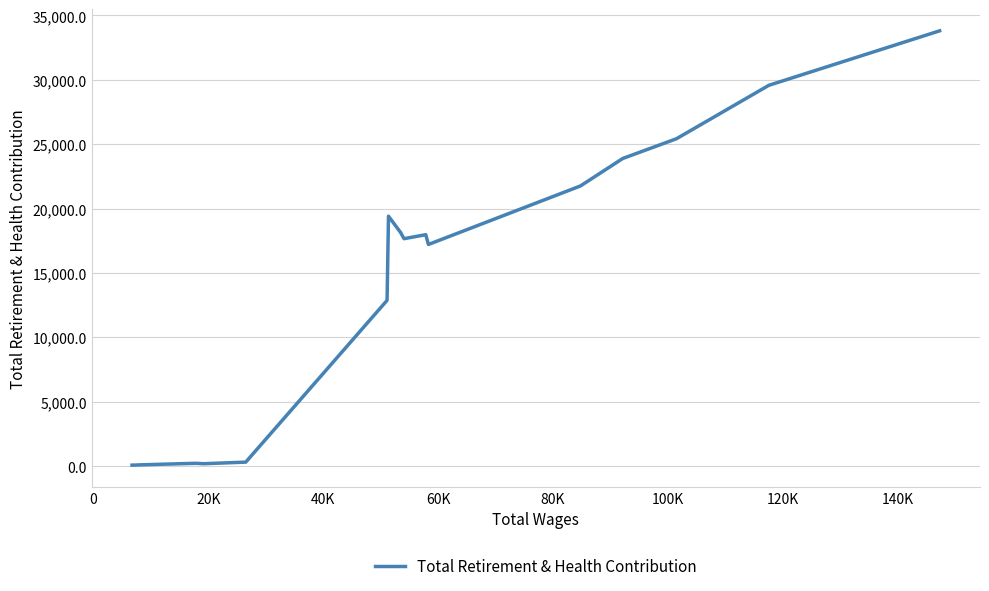

What is the difference between the maximum and minimum values?

33721